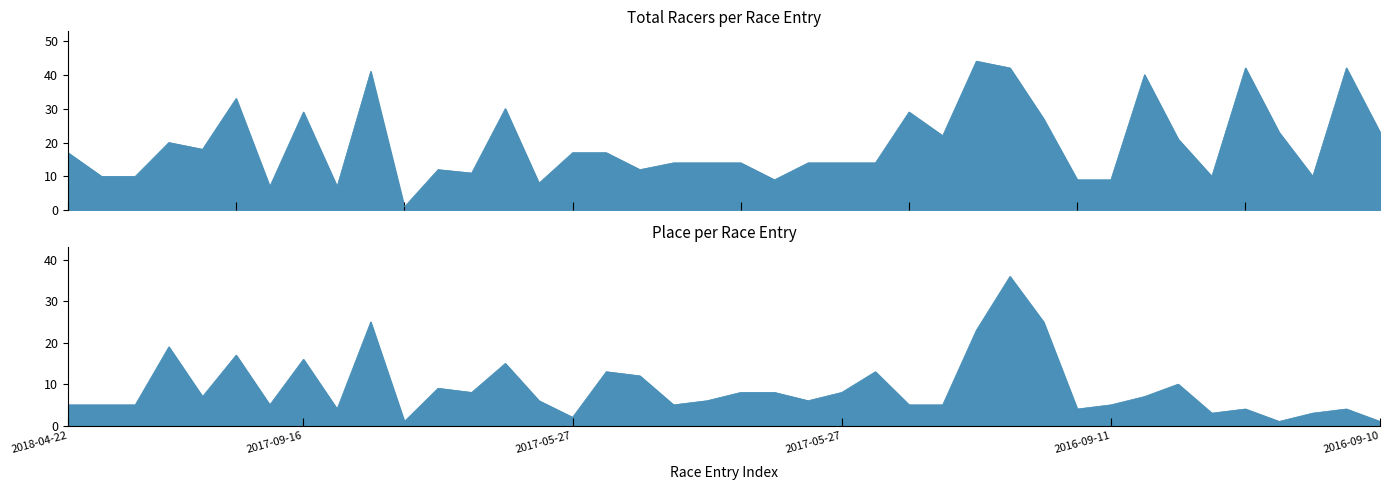

True or false: Place and Total Racers intersect in this chart.

False